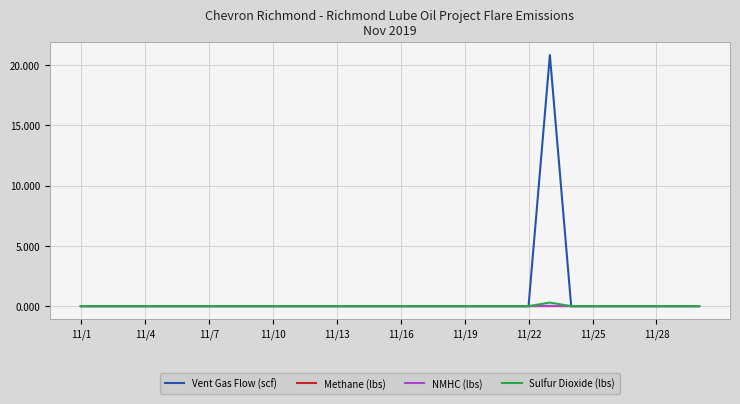

How many distinct data groups are displayed?

4